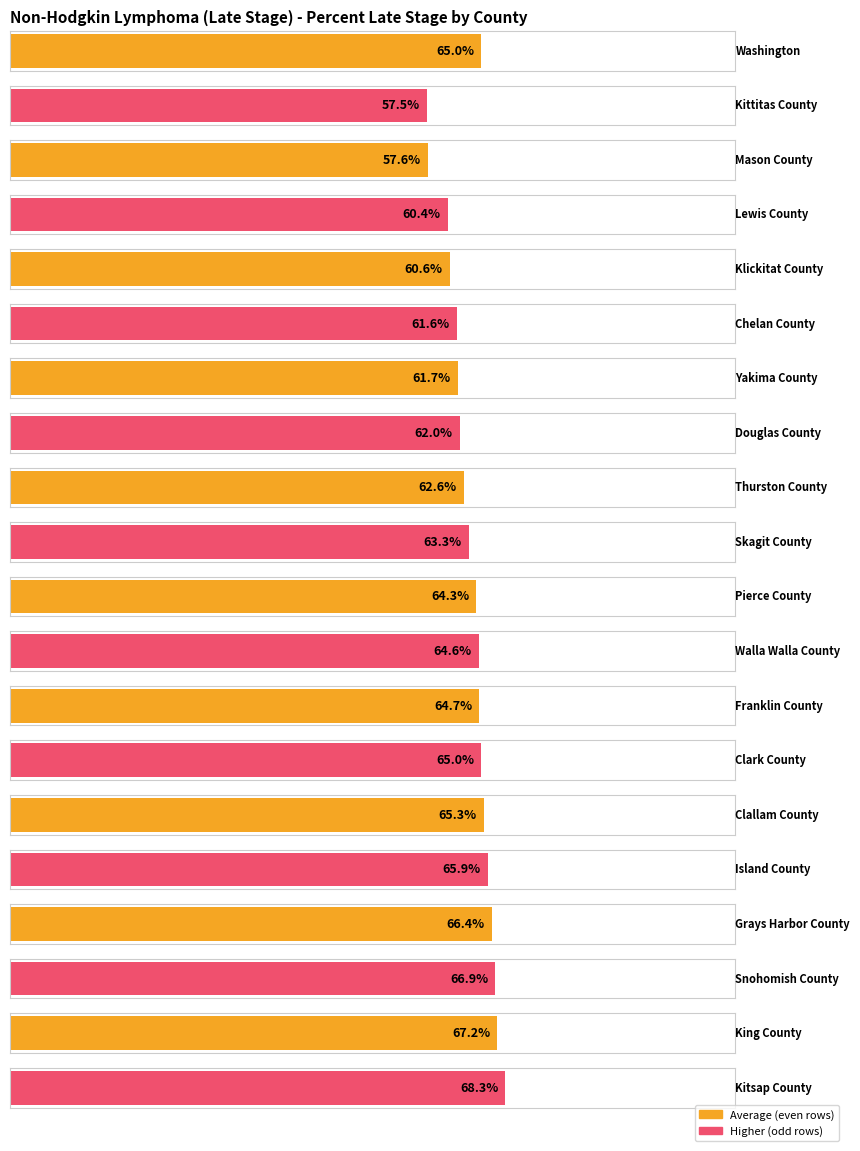

At which category does the chart reach its minimum across all series?

Kittitas County